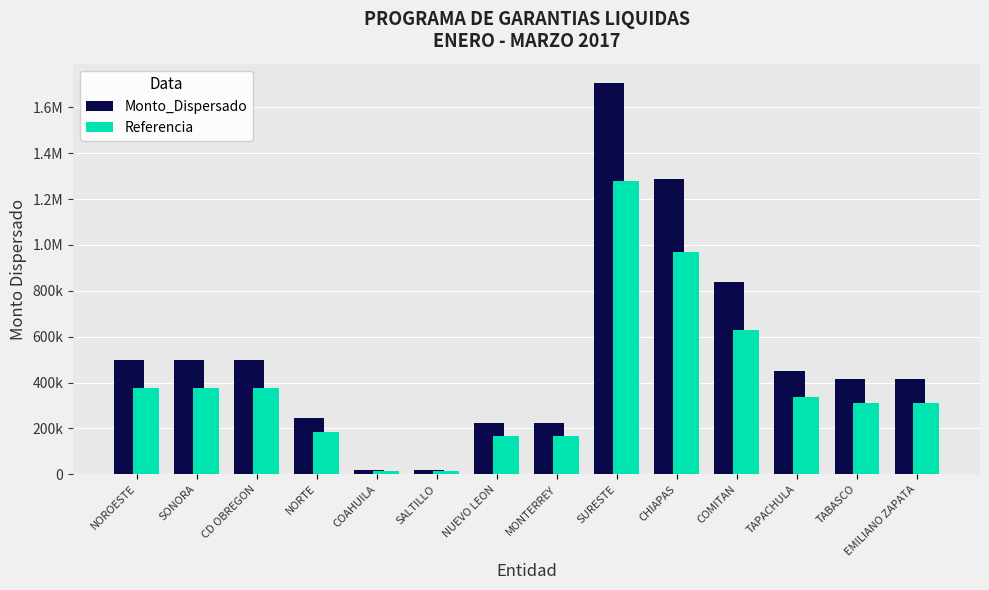

What are all the series names shown in the legend?

Monto_Dispersado, Referencia